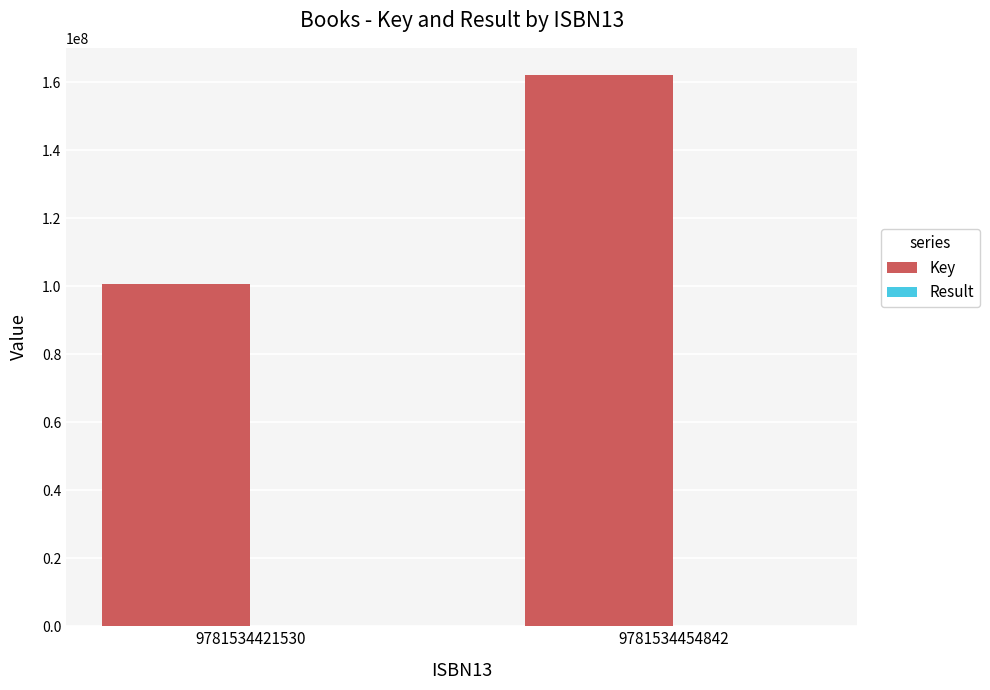

At which category does the chart reach its peak across all series?

9781534454842